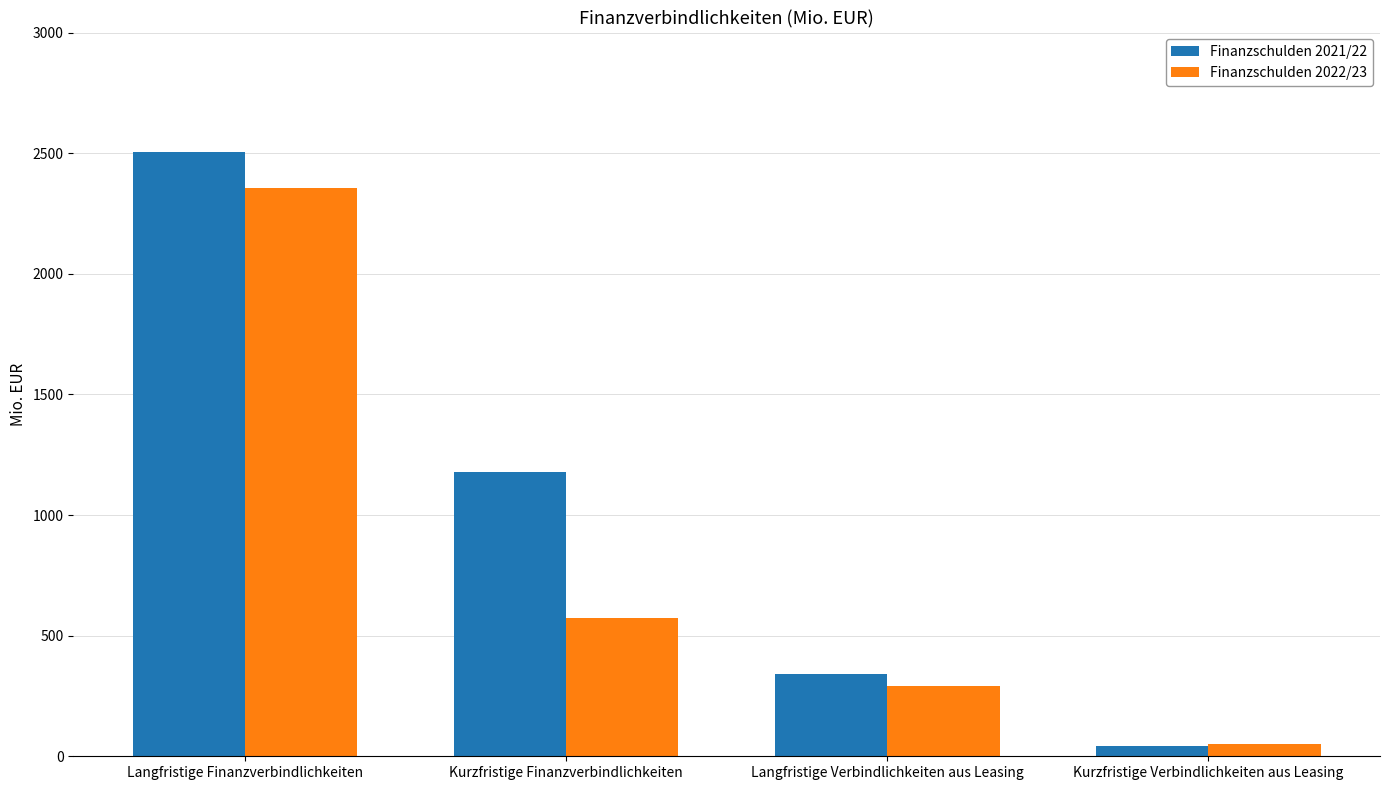

Between Langfristige Finanzverbindlichkeiten and Langfristige Verbindlichkeiten aus Leasing, which series saw the biggest shift?

Finanzschulden 2021/22